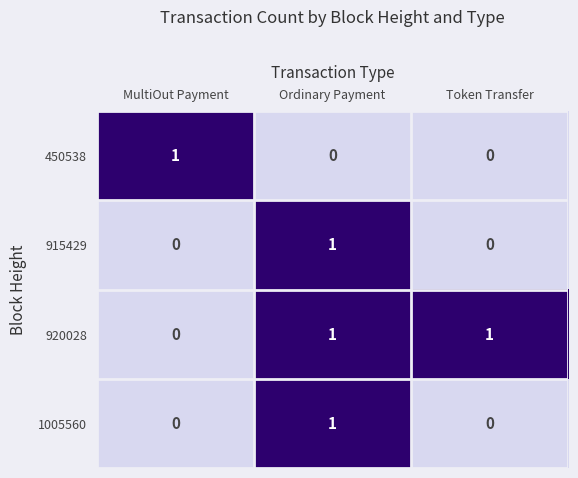

How many data points does each series have?

3